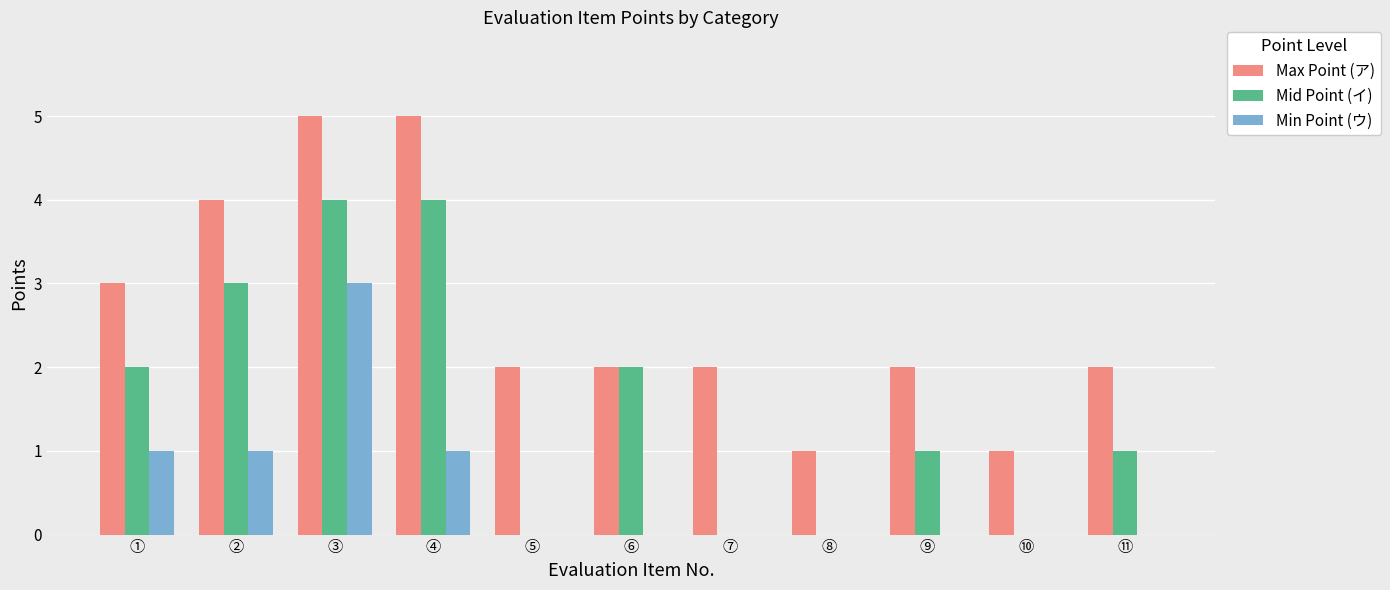

The value of Mid Point (イ) at ① is 2. True or false?

True